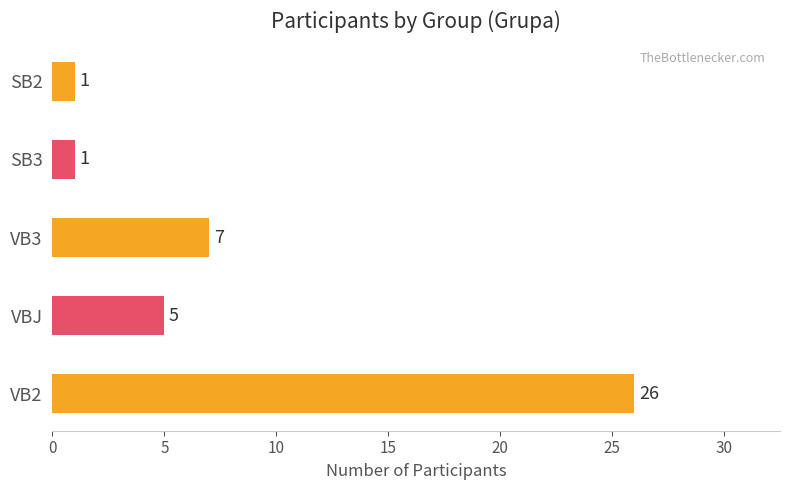

Reading bottom to top, what are all the values shown in this chart?

26	5	7	1	1